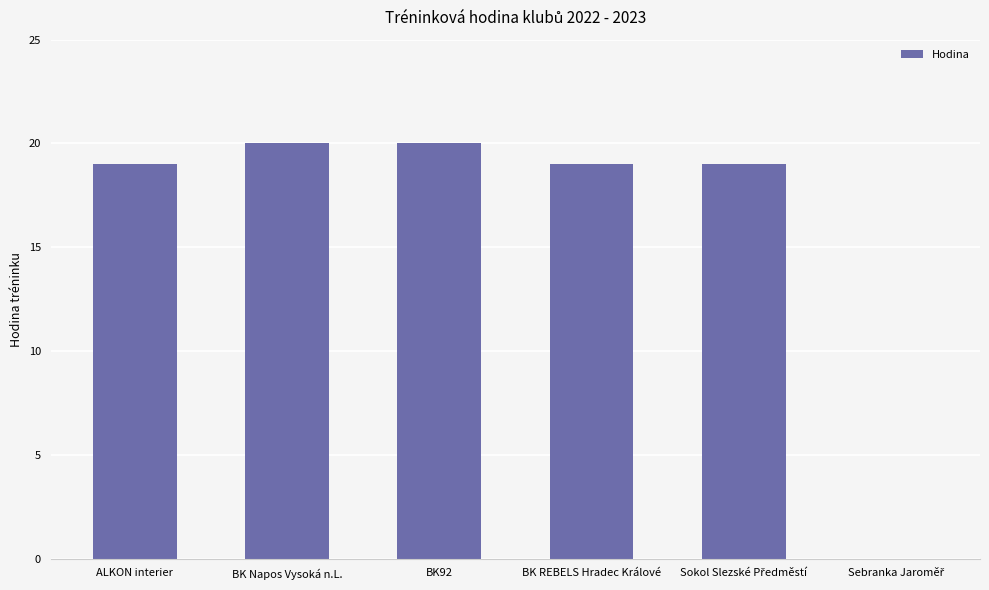

True or false: the data shows 9 at BK92.

False